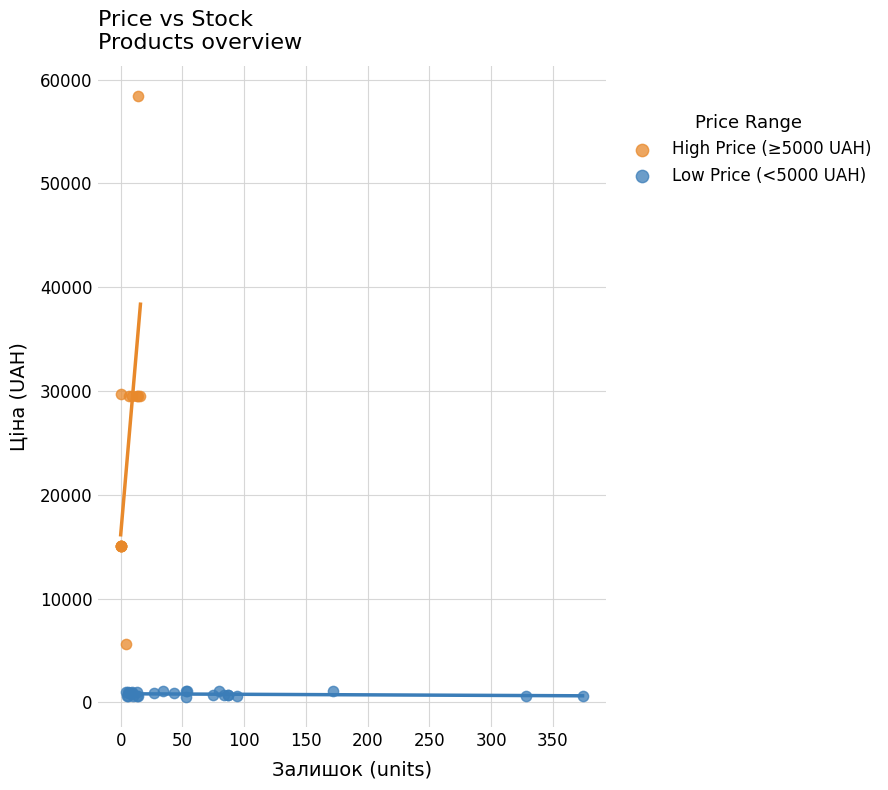

Which series reaches the minimum Y coordinate?

Low Price (<5000 UAH)